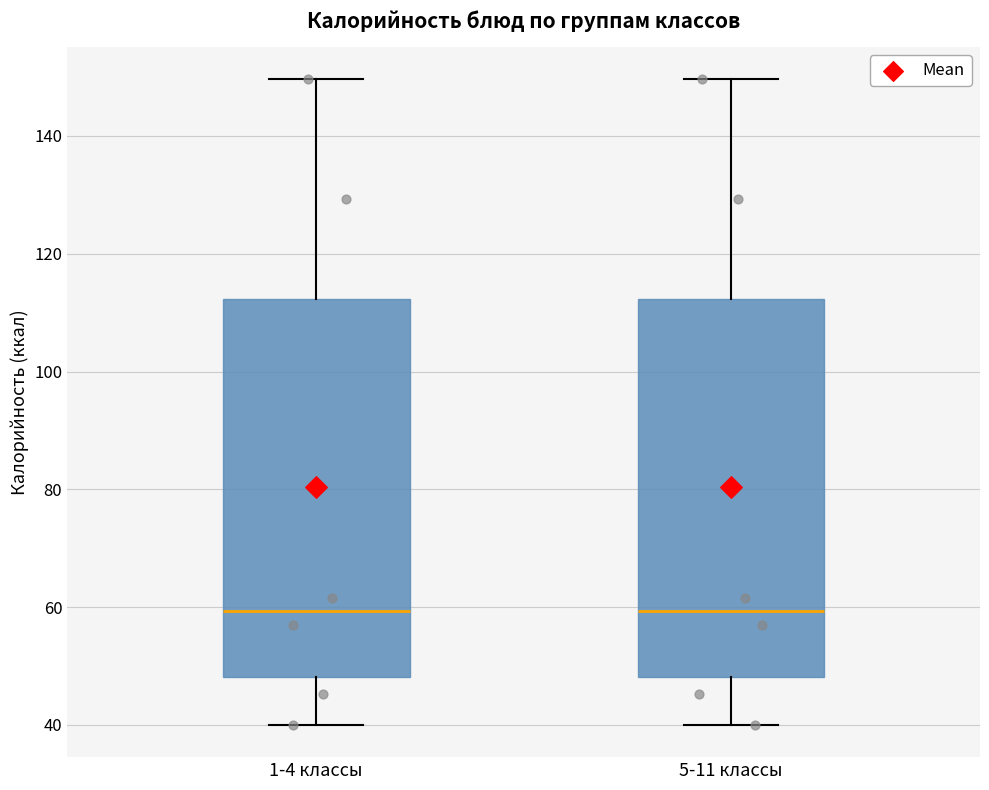

Reading left to right, transcribe this box plot: for each box, give where its median line is, the range the box spans, and where its two whiskers end, as read against the y-axis. The values are not printed on the chart, so give them approximately, as read against the axis.

1-4 классы: median 60, box 48 to 112, whiskers 40 to 150
5-11 классы: median 60, box 48 to 112, whiskers 40 to 150